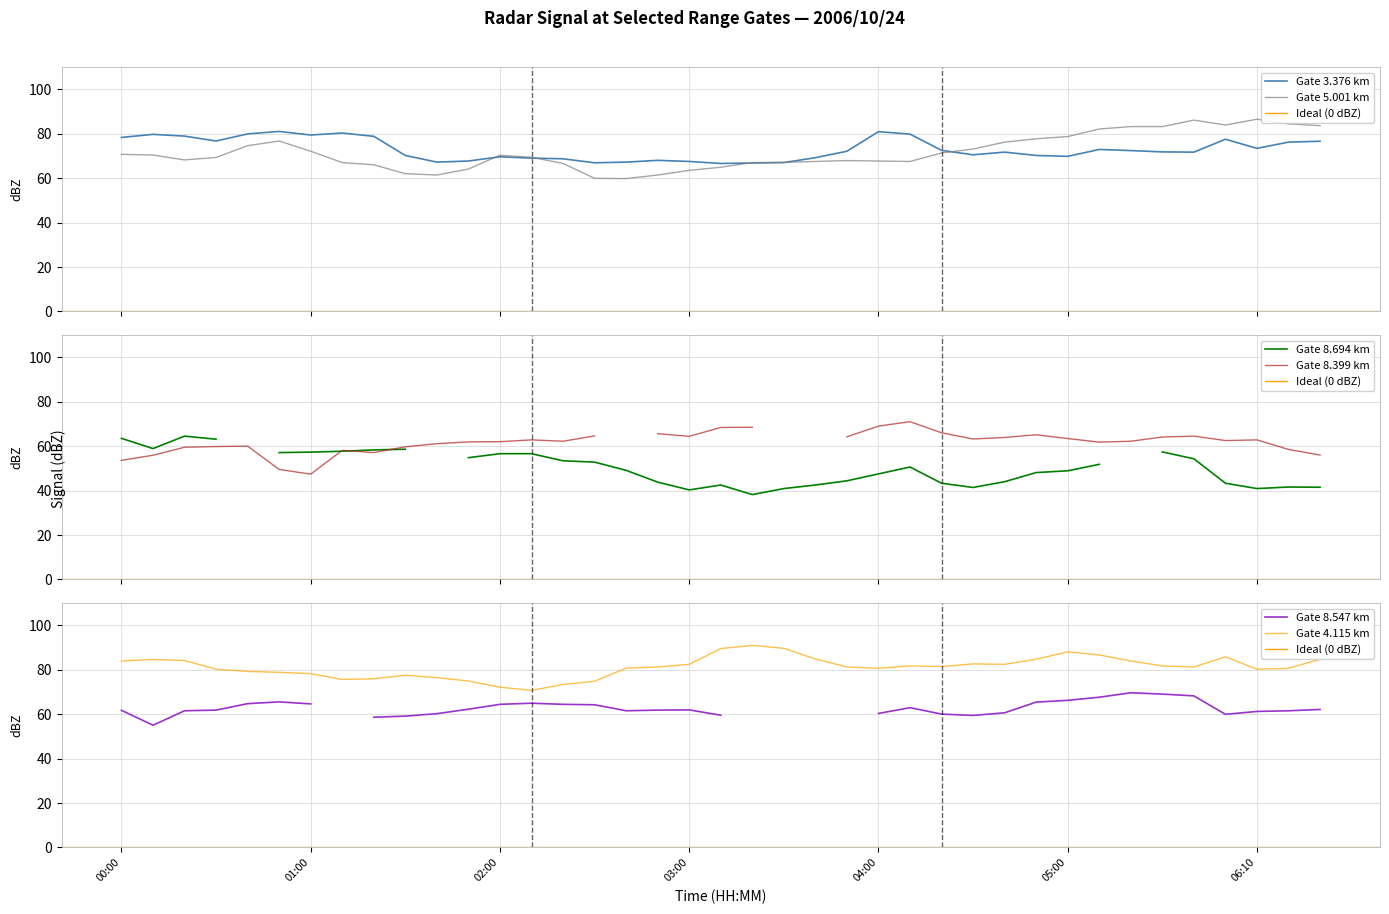

What is the label of the 22nd point from the right?

2006/10/24 02:50